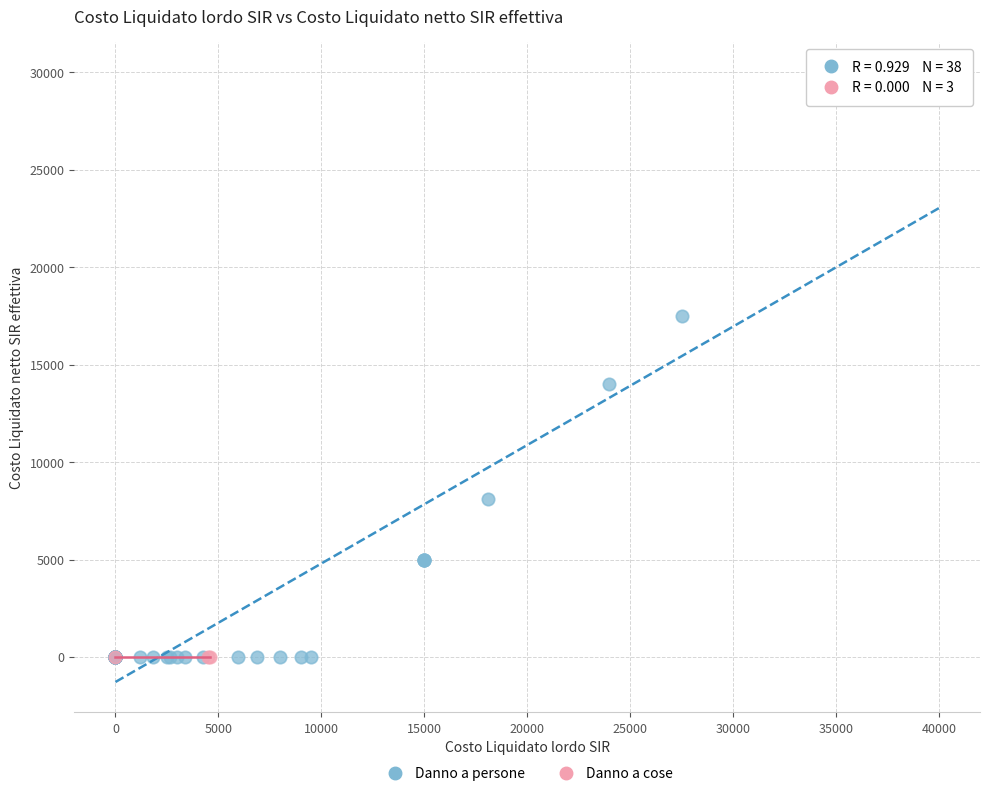

Which series contains the highest Y value?

Danno a persone